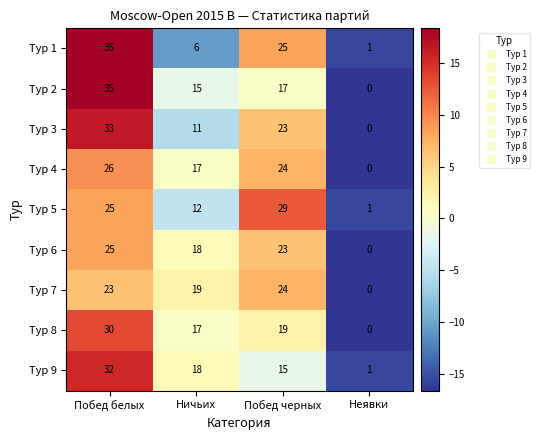

How many positive values does the Тур 3 series have?

3